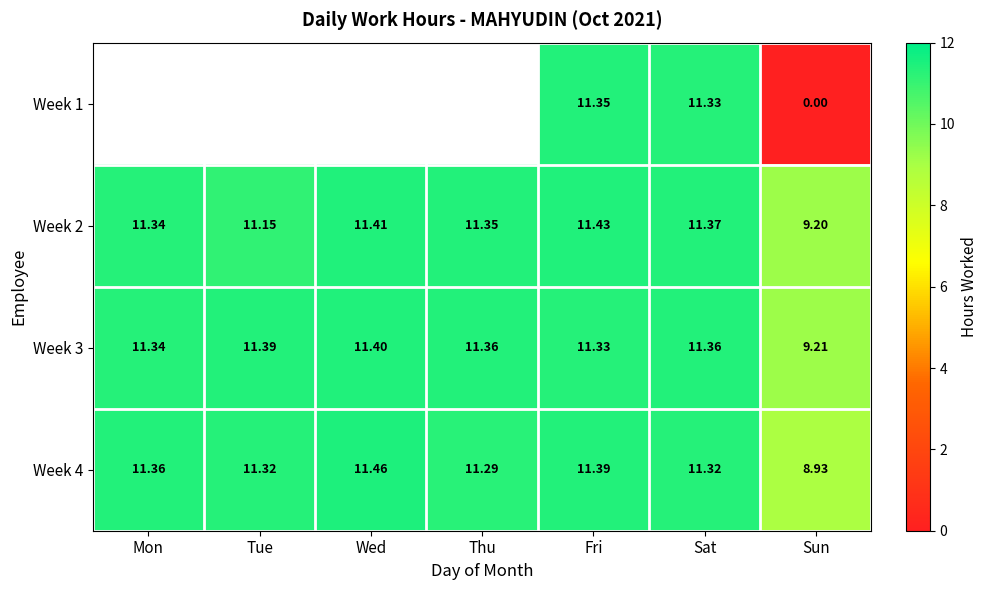

True or false: Week 3 has a value of 11.3 at Fri.

True